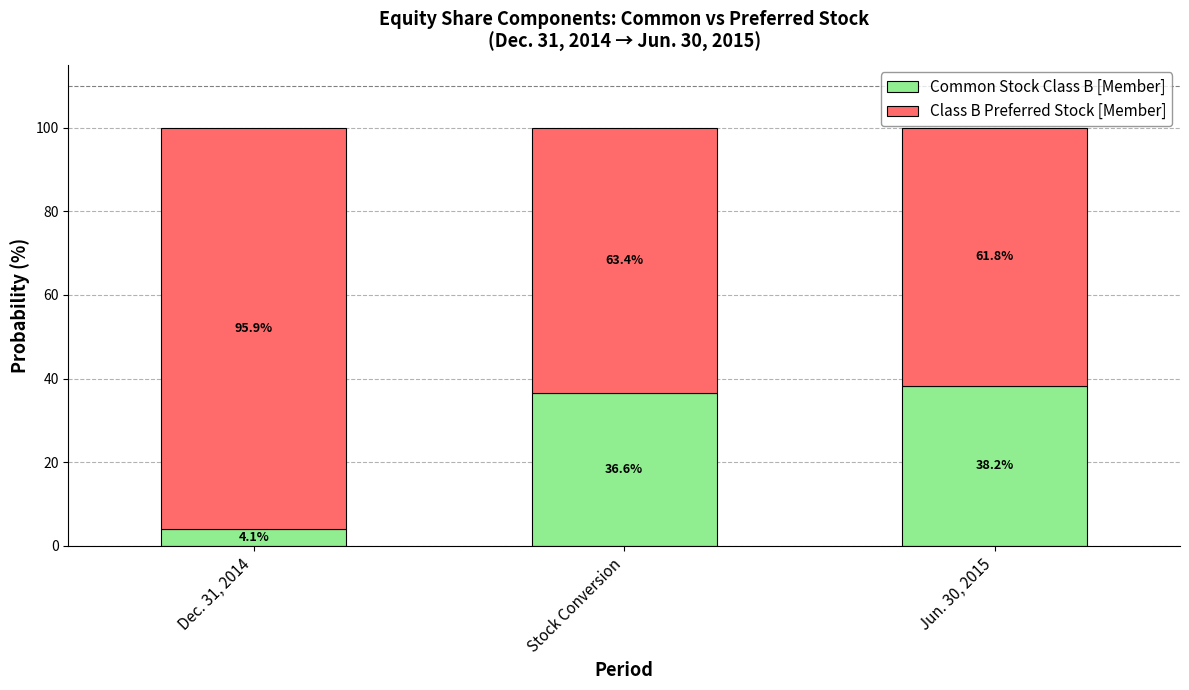

What is the total value across all series at Stock Conversion?

100.0